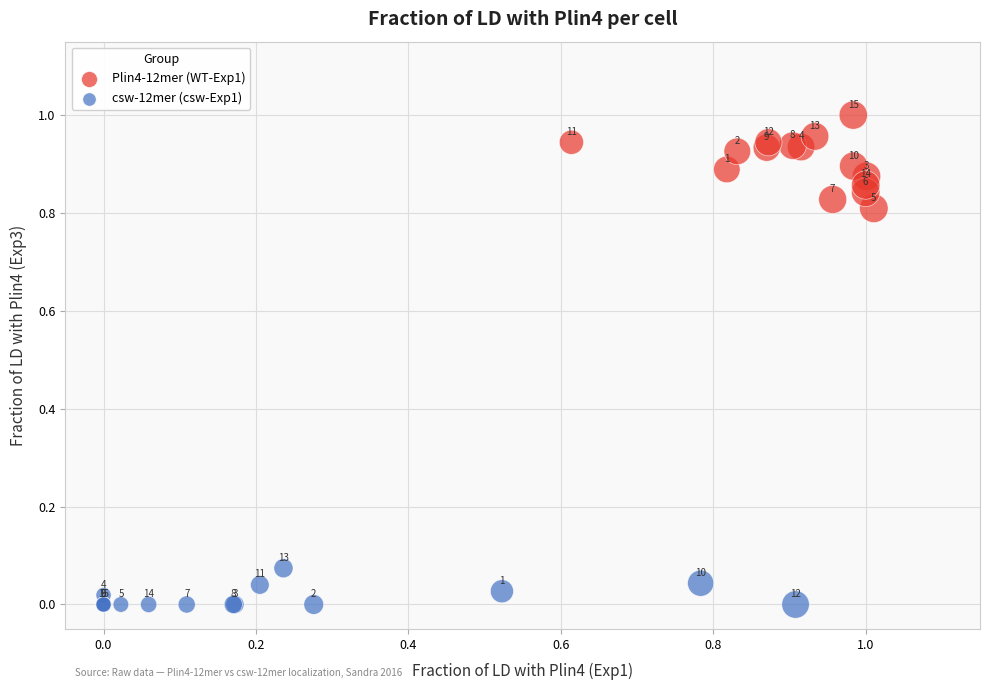

Which series contains the lowest Y value?

csw-12mer (csw-Exp1)